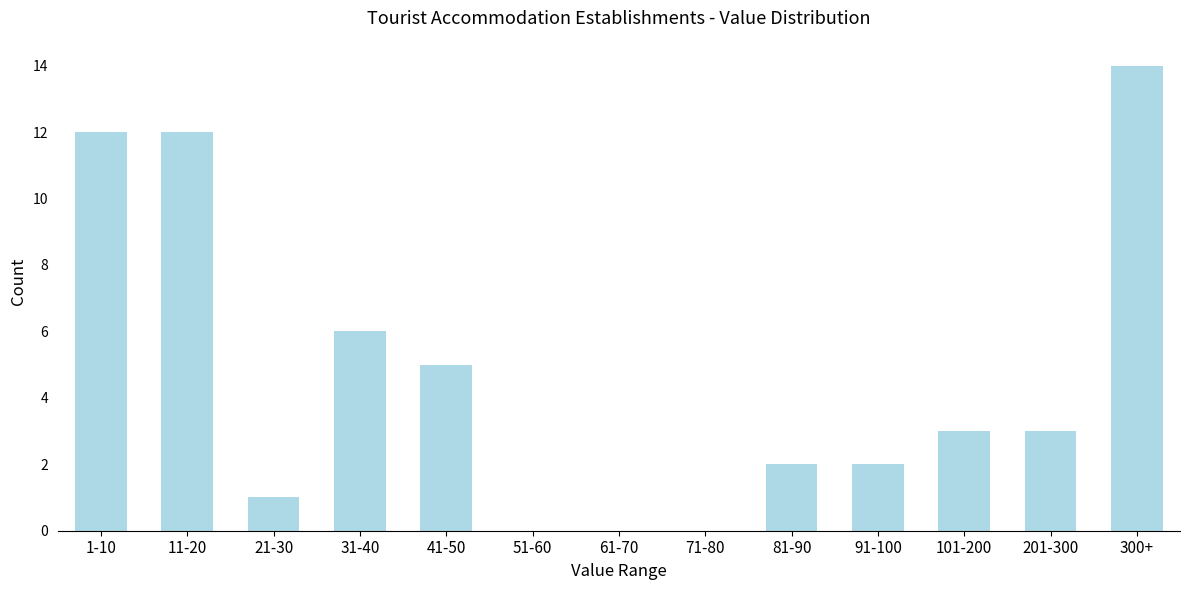

Reading left to right, what are all the values shown in this chart?

1-10=12	11-20=12	21-30=1	31-40=6	41-50=5	51-60=0	61-70=0	71-80=0	81-90=2	91-100=2	101-200=3	201-300=3	300+=14